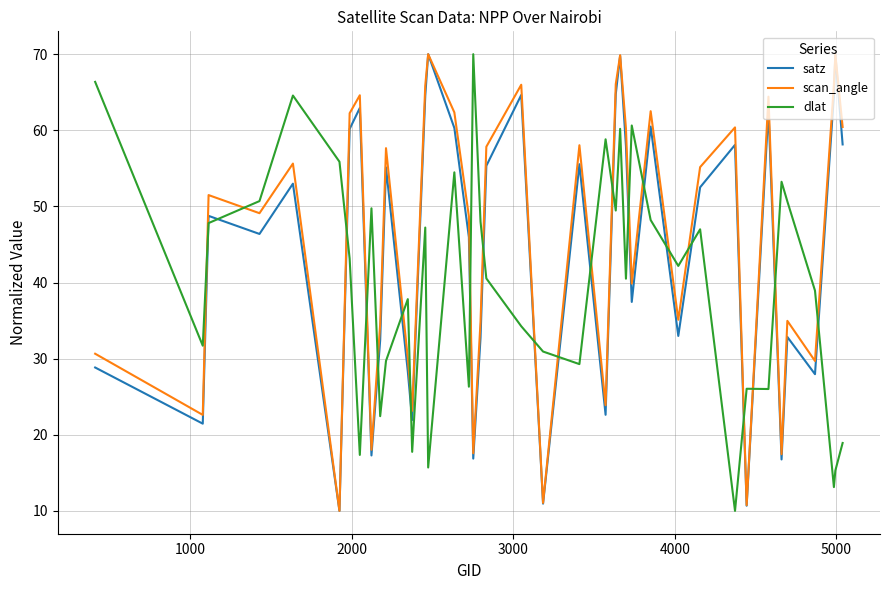

True or false: scan_angle and dlat cross at least once.

True